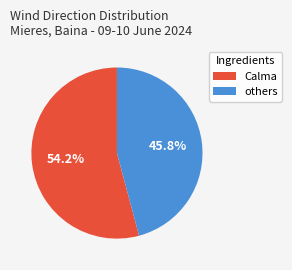

Which slice is the smallest?

others